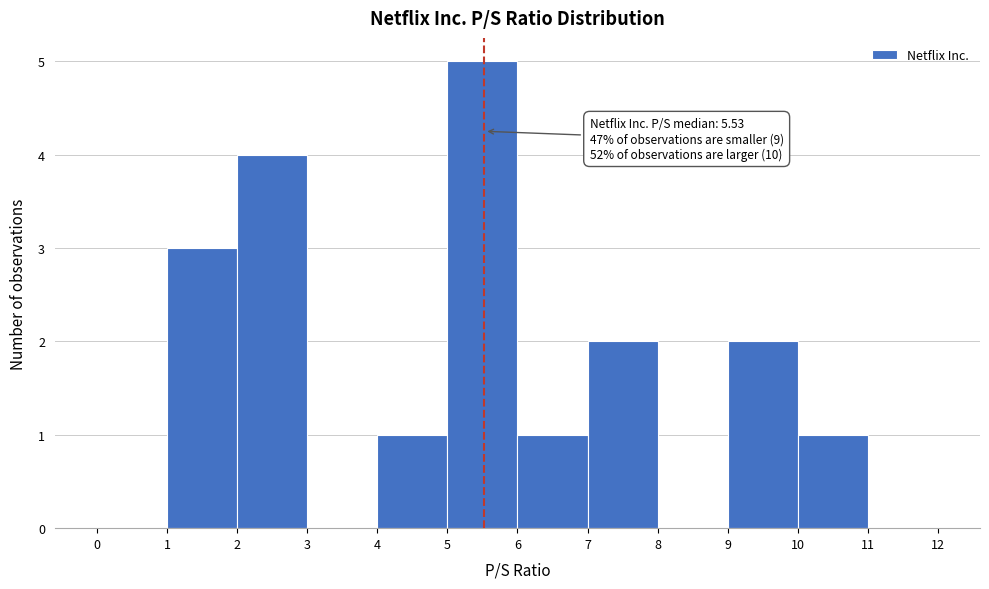

Which range on the x-axis has the tallest bar?

5 to 6